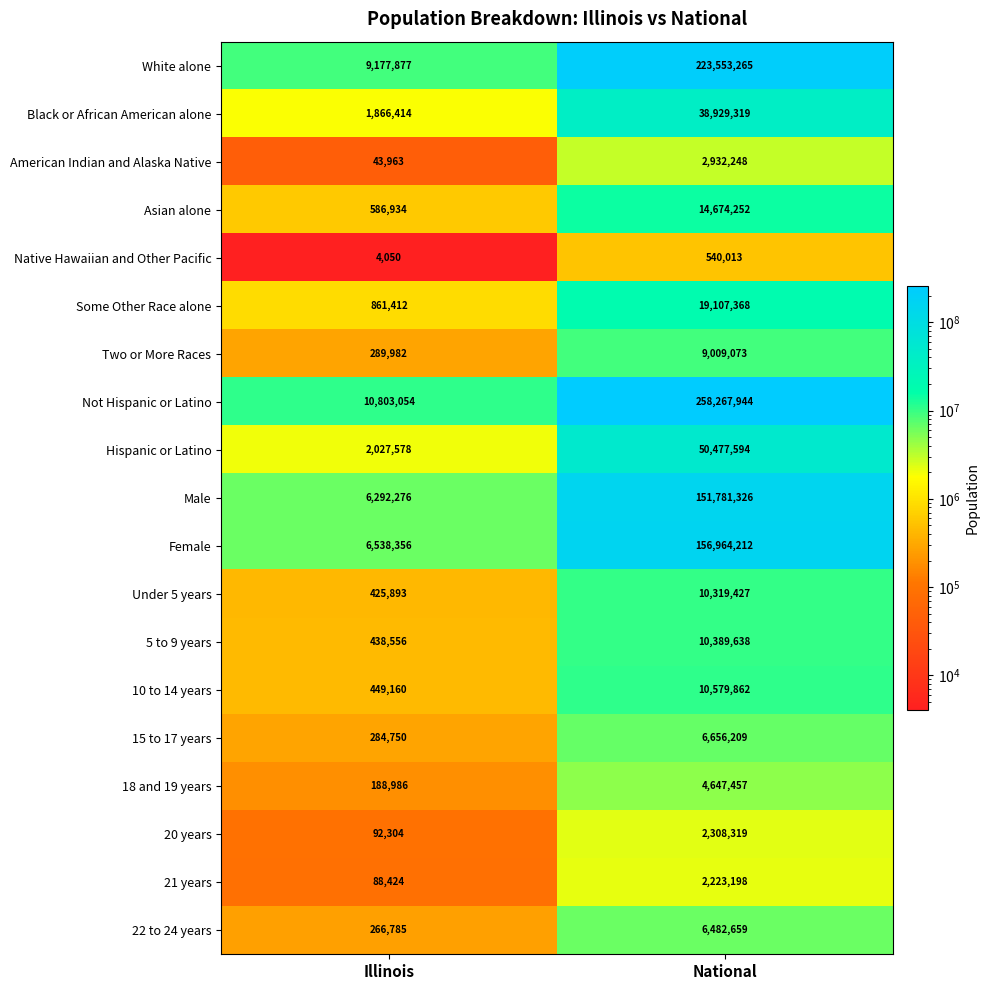

What is the greatest value displayed?

258267944